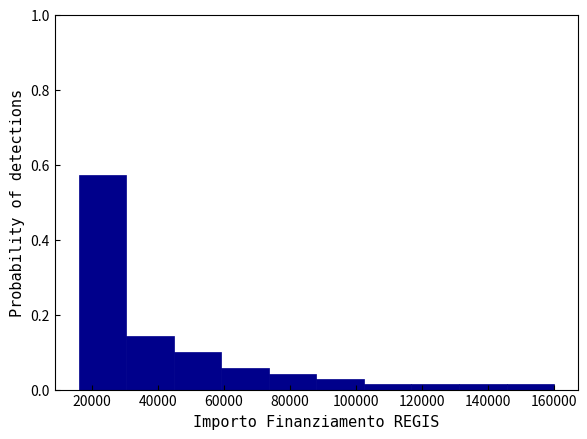

Reading left to right, transcribe this chart: for each bar, give the range it covers on the x-axis and its height. Neither the bar edges nor the heights are printed on the chart, so give them approximately, as read against the axes.

16000 to 30400: 0.58
30400 to 44800: 0.14
44800 to 59200: 0.10
59200 to 73600: 0.06
73600 to 88000: 0.04
88000 to 102400: 0.02
102400 to 116800: under 0.02
116800 to 131200: under 0.02
131200 to 145600: under 0.02
145600 to 160000: under 0.02